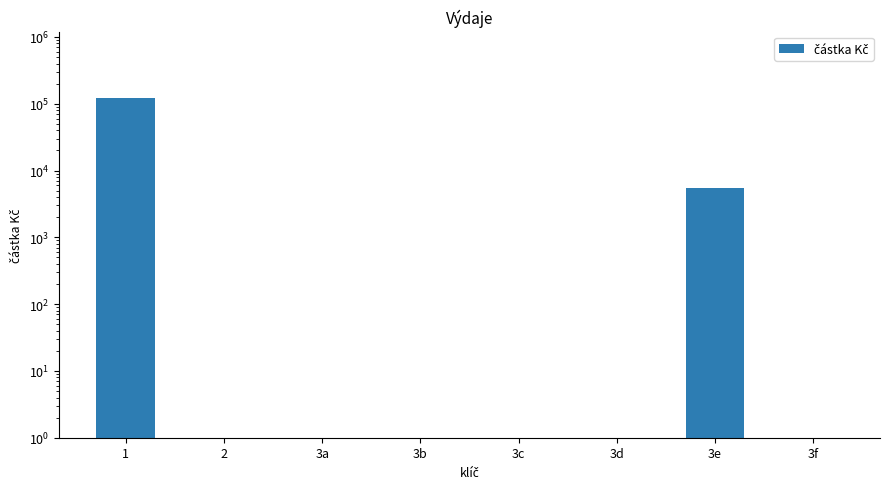

Which label corresponds to the largest value in the chart?

1